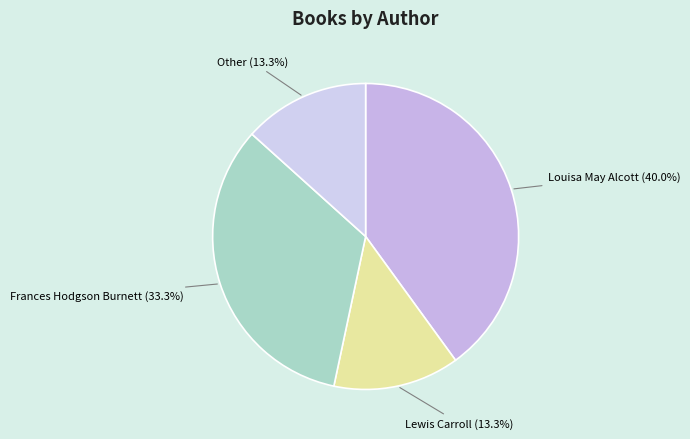

To the nearest percent, what percentage of the pie is Frances Hodgson Burnett?

33%